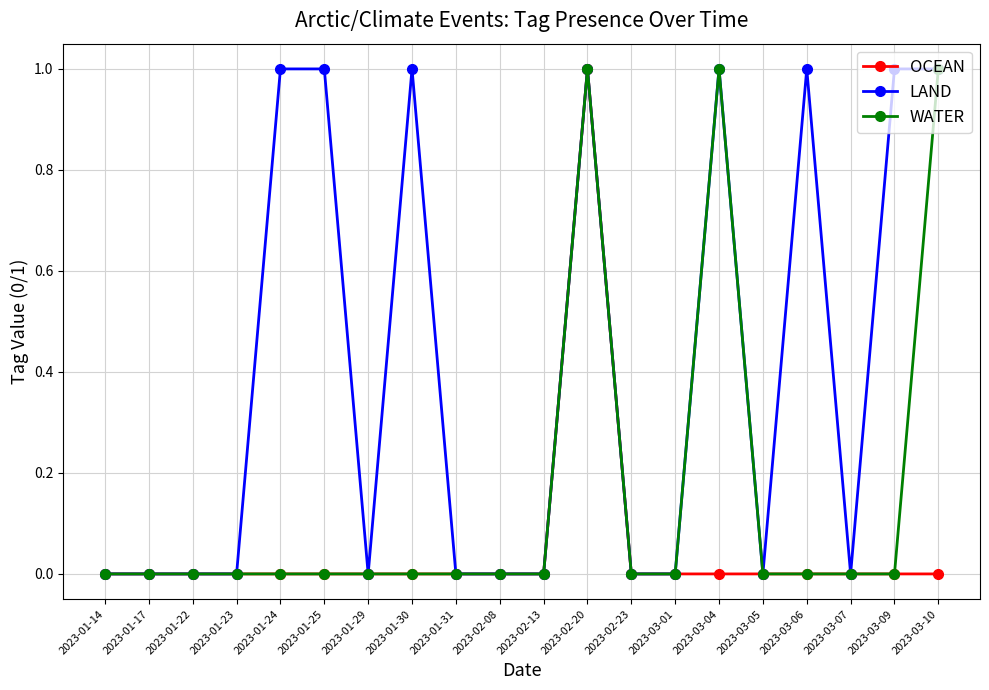

Reading left to right, extract all data points from this chart.

OCEAN: 2023-01-14=0	2023-01-17=0	2023-01-22=0	2023-01-23=0	2023-01-24=0	2023-01-25=0	2023-01-29=0	2023-01-30=0	2023-01-31=0	2023-02-08=0	2023-02-13=0	2023-02-20=1	2023-02-23=0	2023-03-01=0	2023-03-04=0	2023-03-05=0	2023-03-06=0	2023-03-07=0	2023-03-09=0	2023-03-10=0
LAND: 2023-01-14=0	2023-01-17=0	2023-01-22=0	2023-01-23=0	2023-01-24=1	2023-01-25=1	2023-01-29=0	2023-01-30=1	2023-01-31=0	2023-02-08=0	2023-02-13=0	2023-02-20=1	2023-02-23=0	2023-03-01=0	2023-03-04=1	2023-03-05=0	2023-03-06=1	2023-03-07=0	2023-03-09=1	2023-03-10=1
WATER: 2023-01-14=0	2023-01-17=0	2023-01-22=0	2023-01-23=0	2023-01-24=0	2023-01-25=0	2023-01-29=0	2023-01-30=0	2023-01-31=0	2023-02-08=0	2023-02-13=0	2023-02-20=1	2023-02-23=0	2023-03-01=0	2023-03-04=1	2023-03-05=0	2023-03-06=0	2023-03-07=0	2023-03-09=0	2023-03-10=1